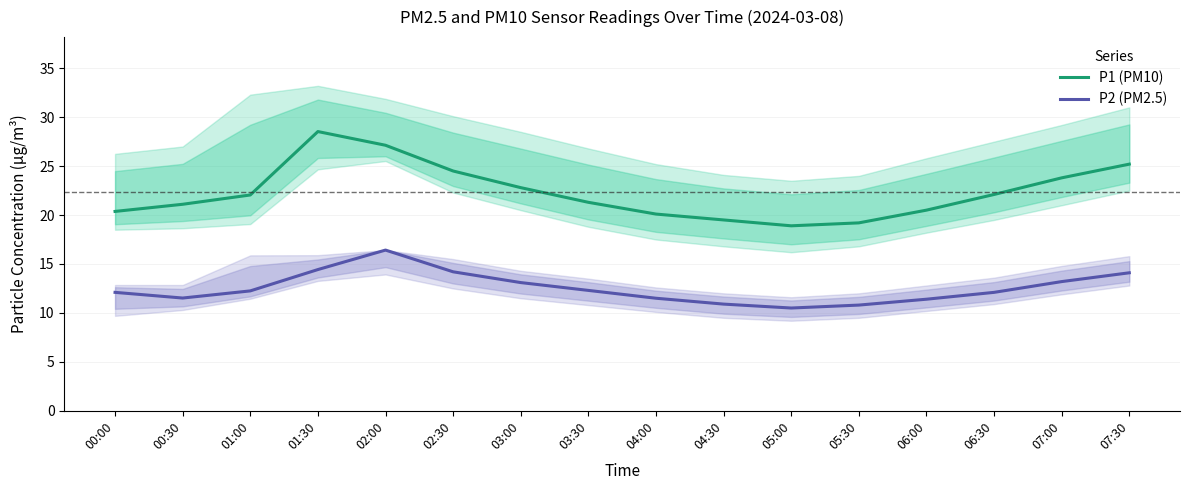

What value does the P2 (PM2.5) series have at 01:00?

12.2